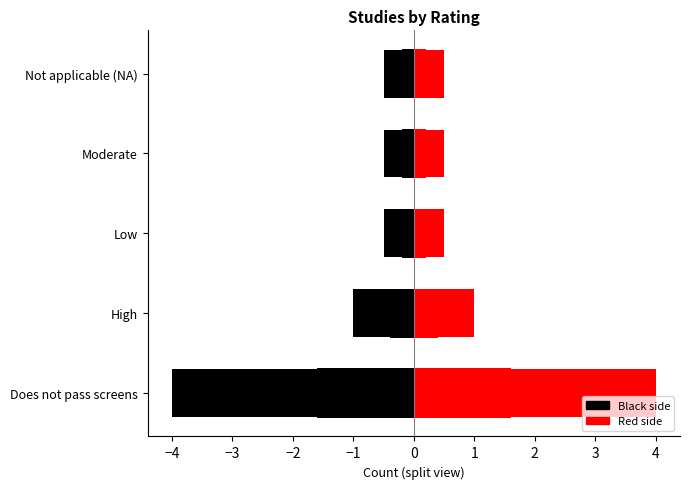

At how many categories does at least one series exceed 0?

5